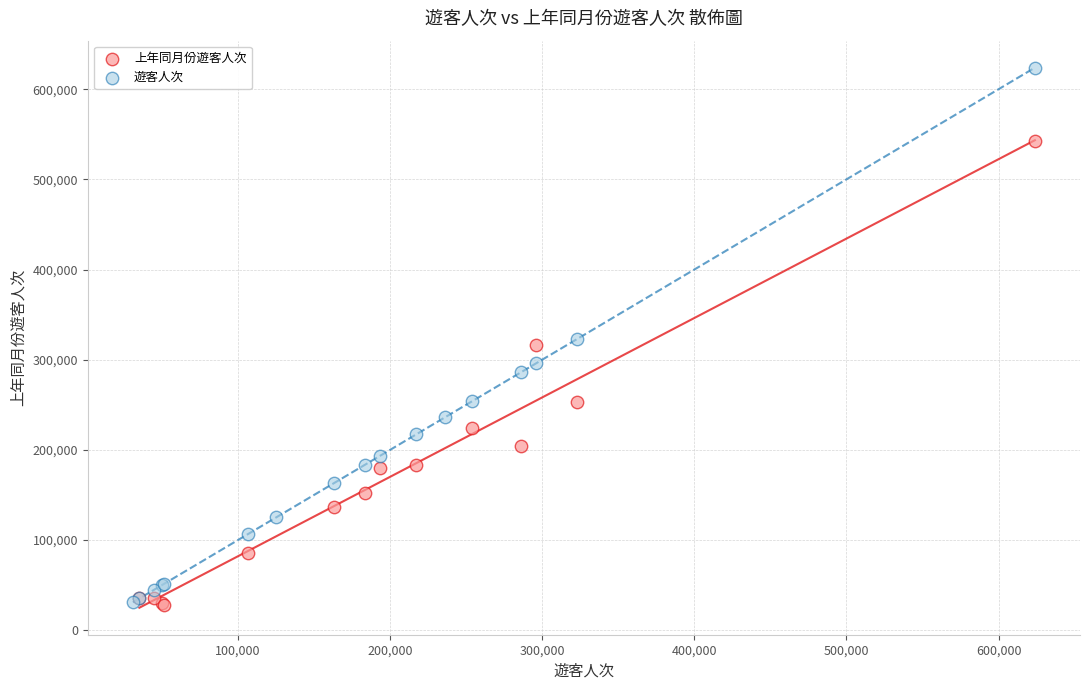

Which series has the widest spread of Y values?

遊客人次